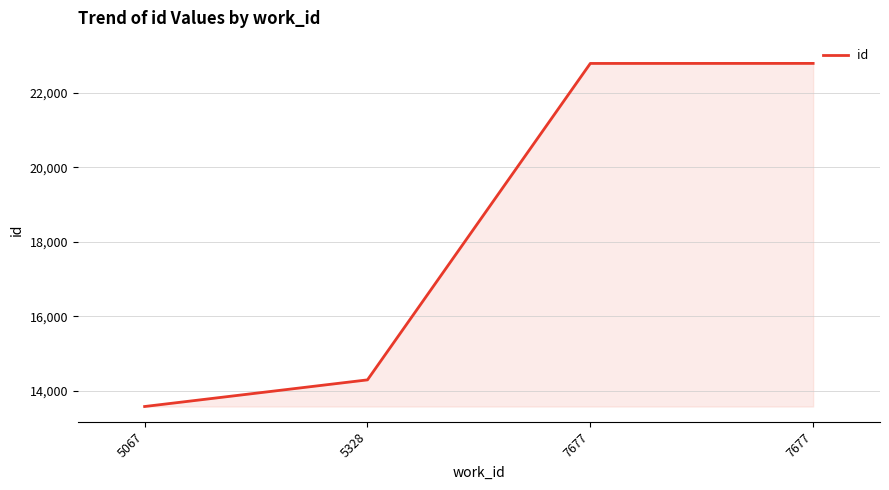

What is the minimum value shown in the chart?

13588